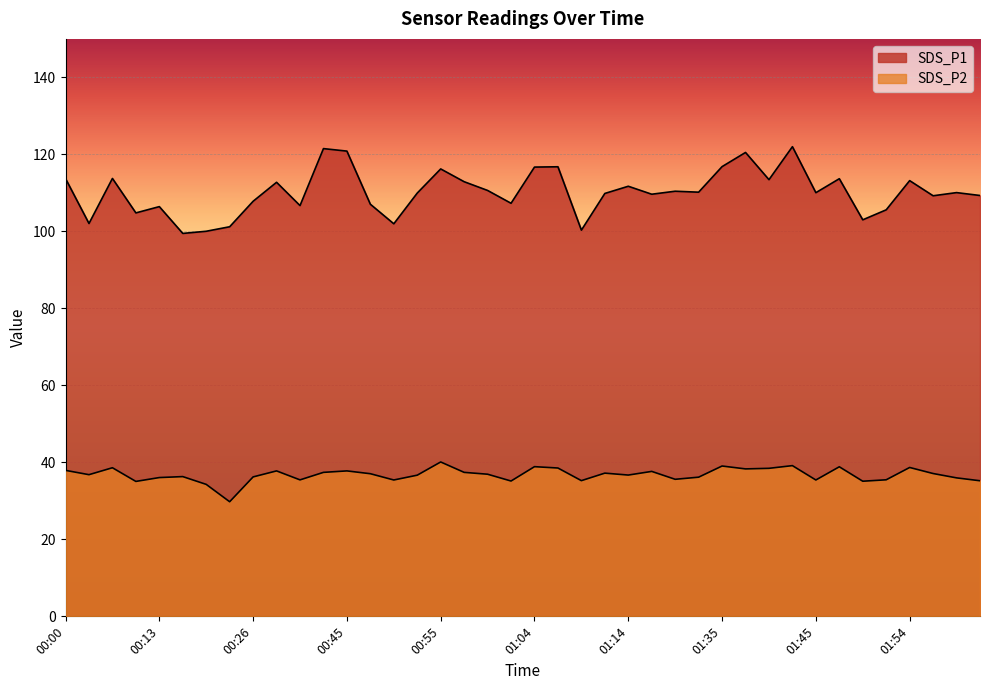

How many categories are shown in the chart?

40